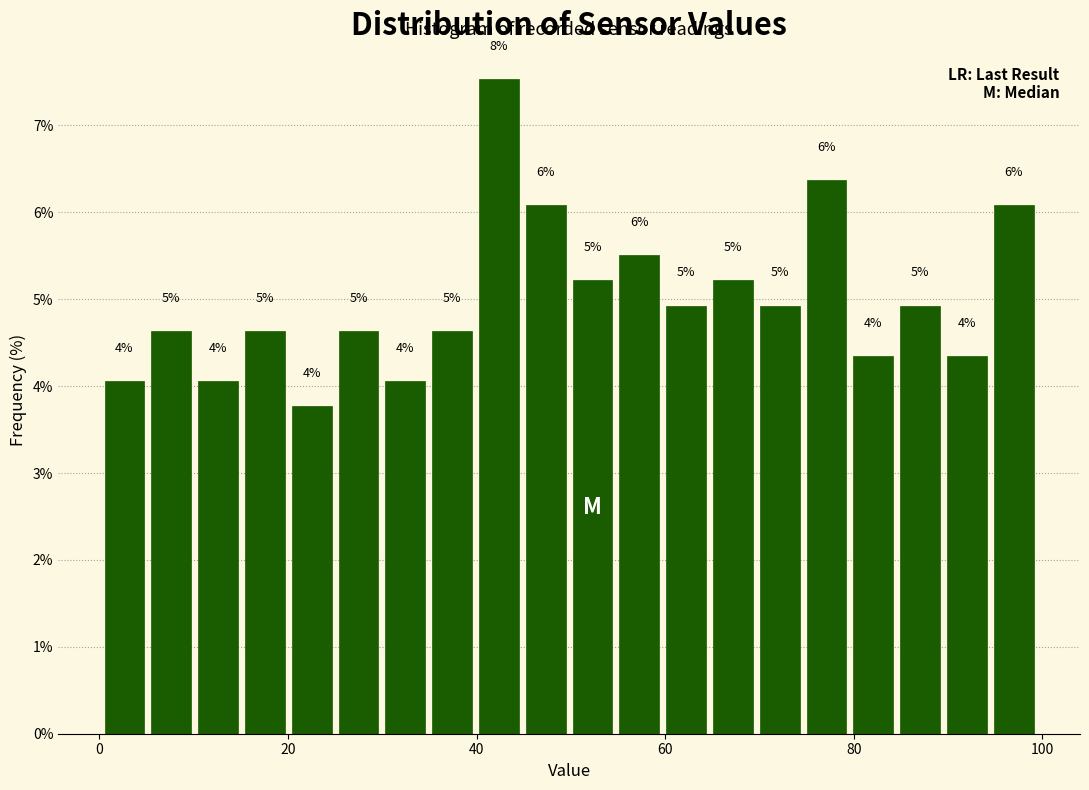

Around what value on the x-axis is the tallest bar? Give the approximate position of its centre, as read against the axis.

42